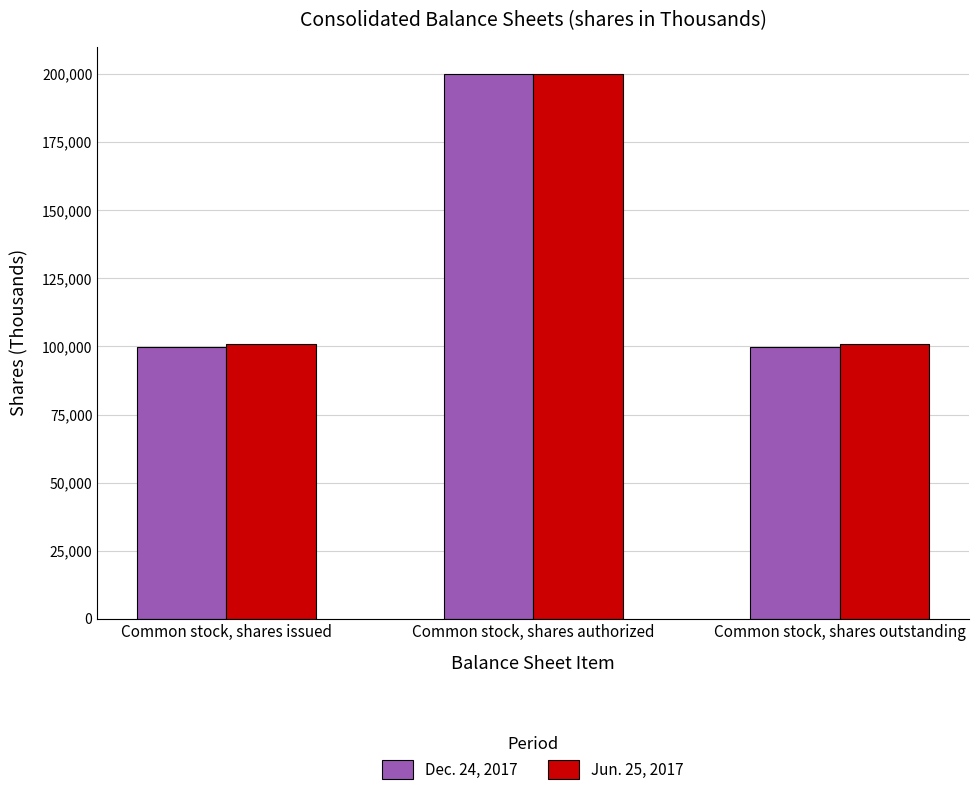

How many bars are there in total?

6